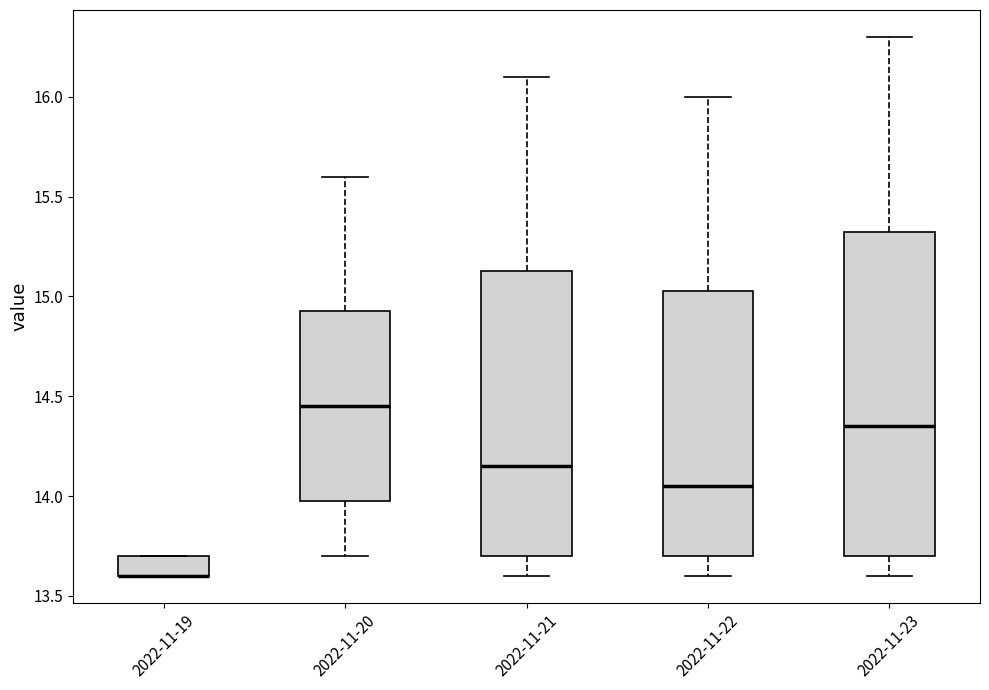

Where does the upper whisker of the box for 2022-11-23 end on the y-axis? The values are not printed on the chart, so give them approximately, as read against the axis.

16.30